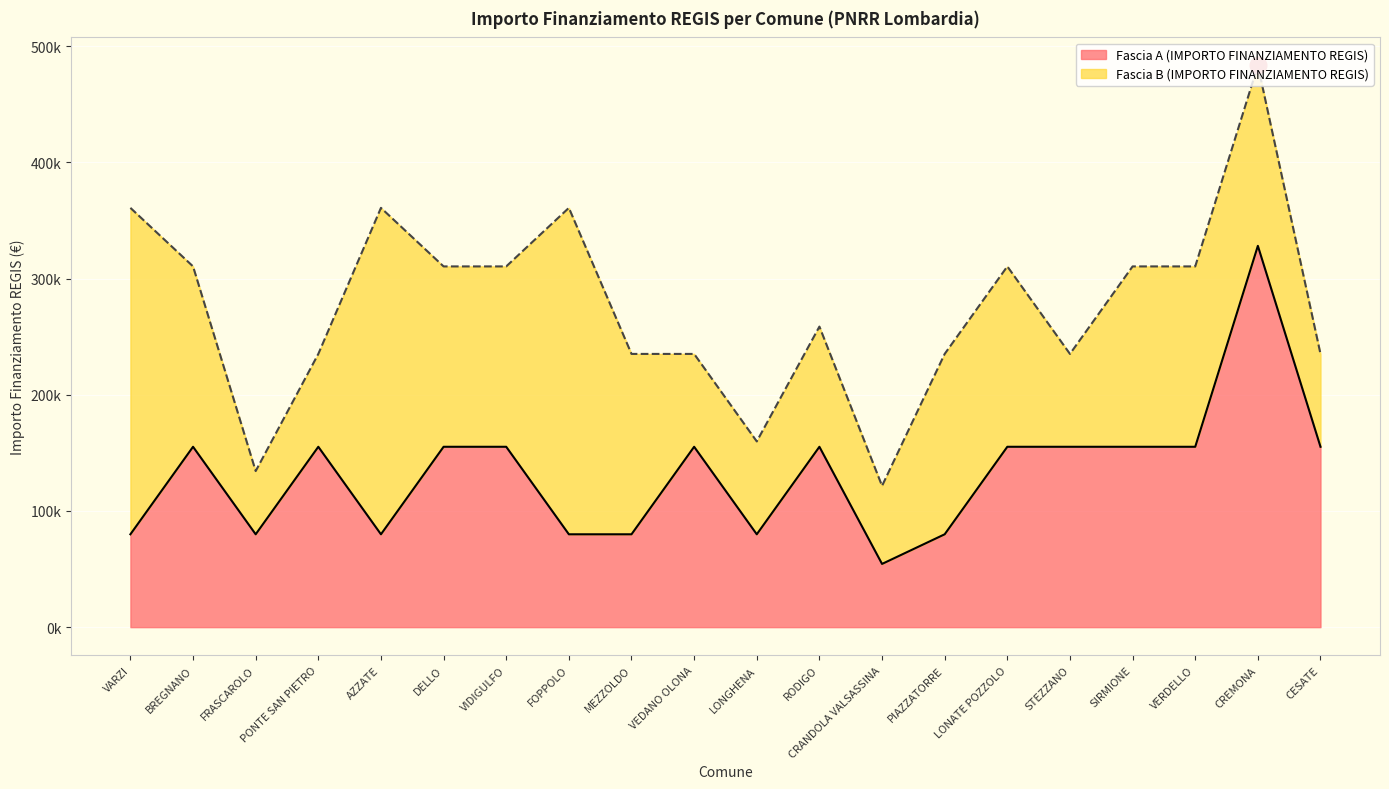

Read the value at VEDANO OLONA, to the nearest 100.

155200